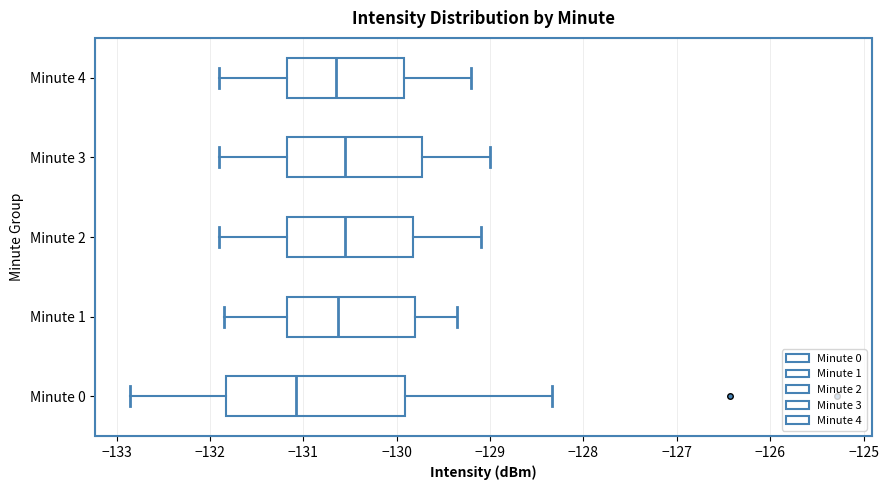

Reading bottom to top, transcribe this box plot: for each box, give where its median line is, the range the box spans, and where its two whiskers end, as read against the x-axis. The values are not printed on the chart, so give them approximately, as read against the axis.

Minute 0: median -131.1, box -131.8 to -129.9, whiskers -132.9 to -128.3
Minute 1: median -130.6, box -131.2 to -129.8, whiskers -131.9 to -129.4
Minute 2: median -130.5, box -131.2 to -129.8, whiskers -131.9 to -129.1
Minute 3: median -130.5, box -131.2 to -129.7, whiskers -131.9 to -129.0
Minute 4: median -130.6, box -131.2 to -129.9, whiskers -131.9 to -129.2